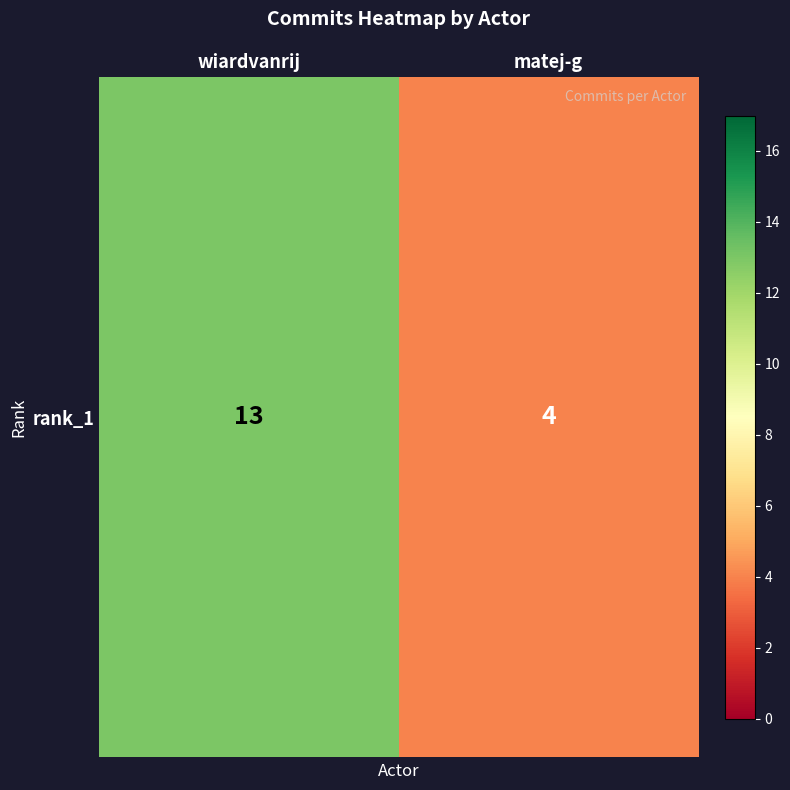

At which label is the value closest to 8?

matej-g